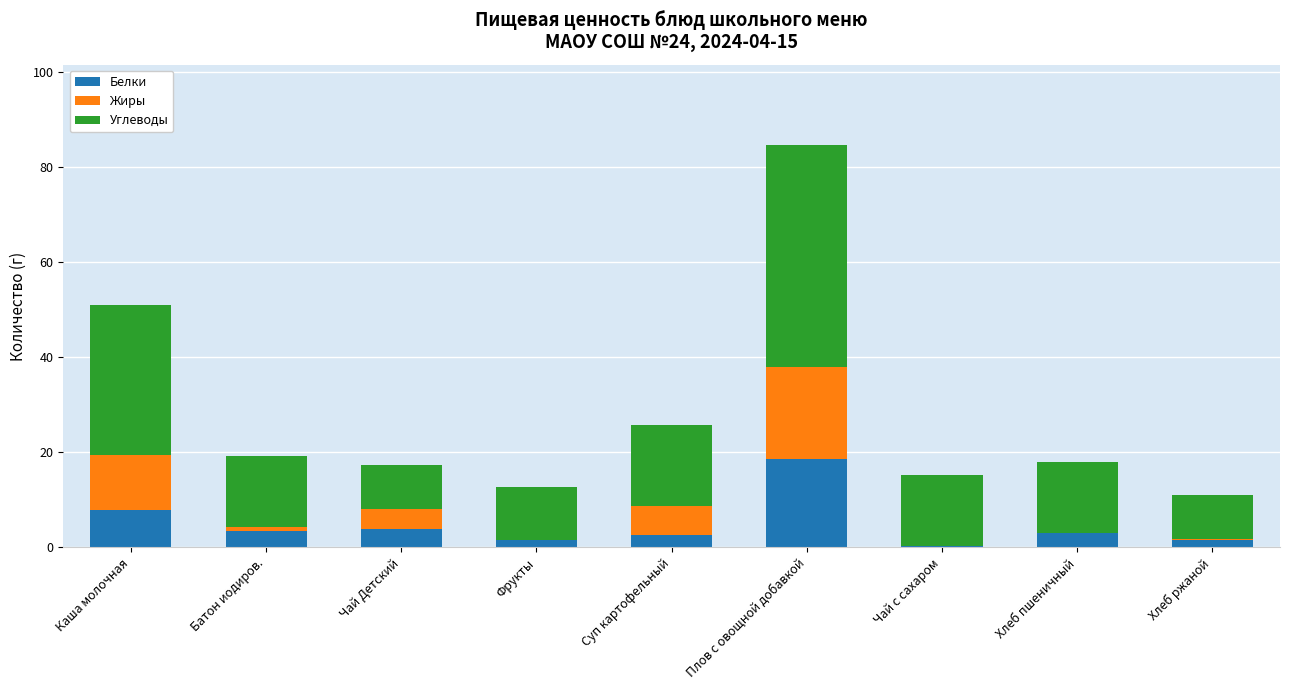

What is the highest value of the Белки series?

18.5